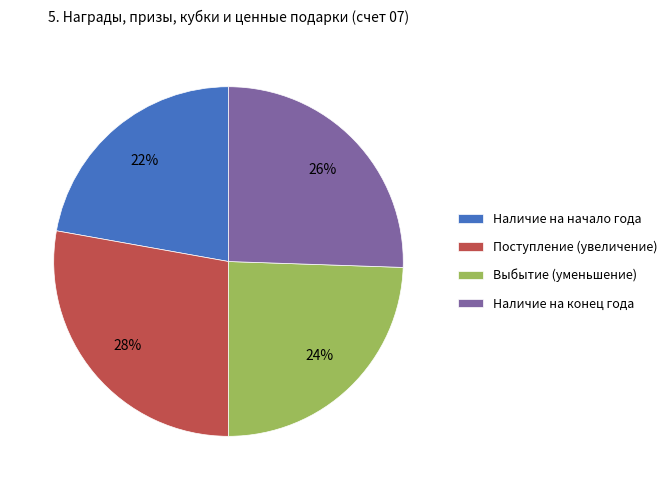

True or false: Выбытие (уменьшение) accounts for 24% of the total.

True